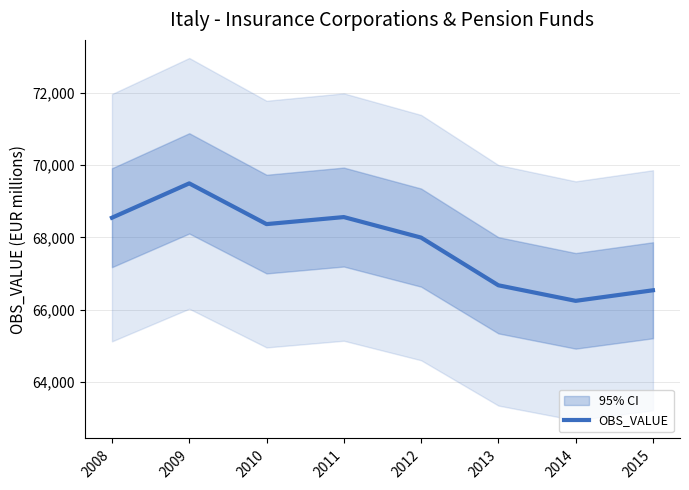

The chart shows a value of 109324 at 2015. True or false?

False